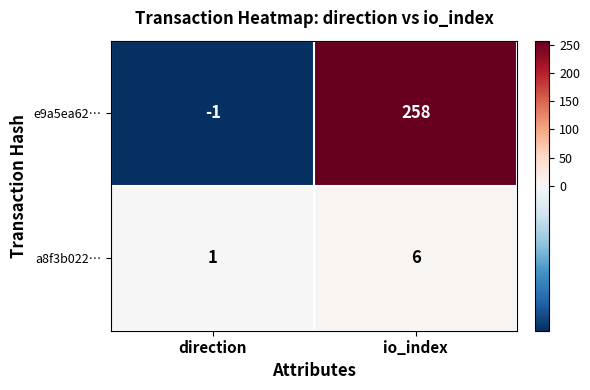

What is the difference between the e9a5ea62… values at direction and io_index?

259